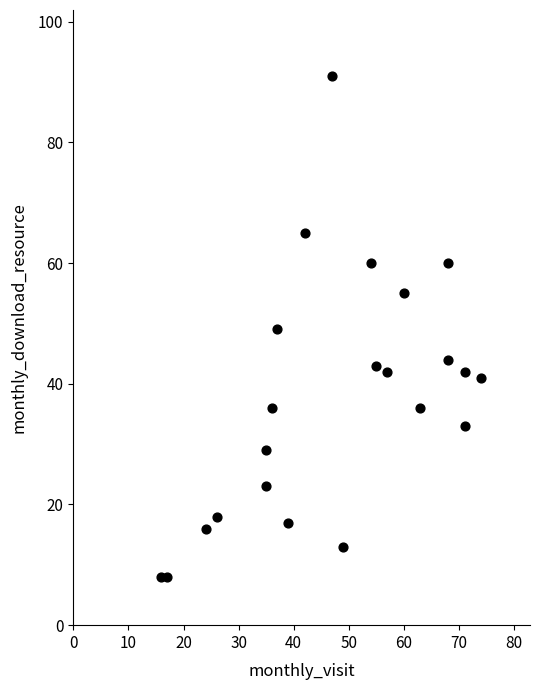

What is the range of Y values (max minus min)?

83